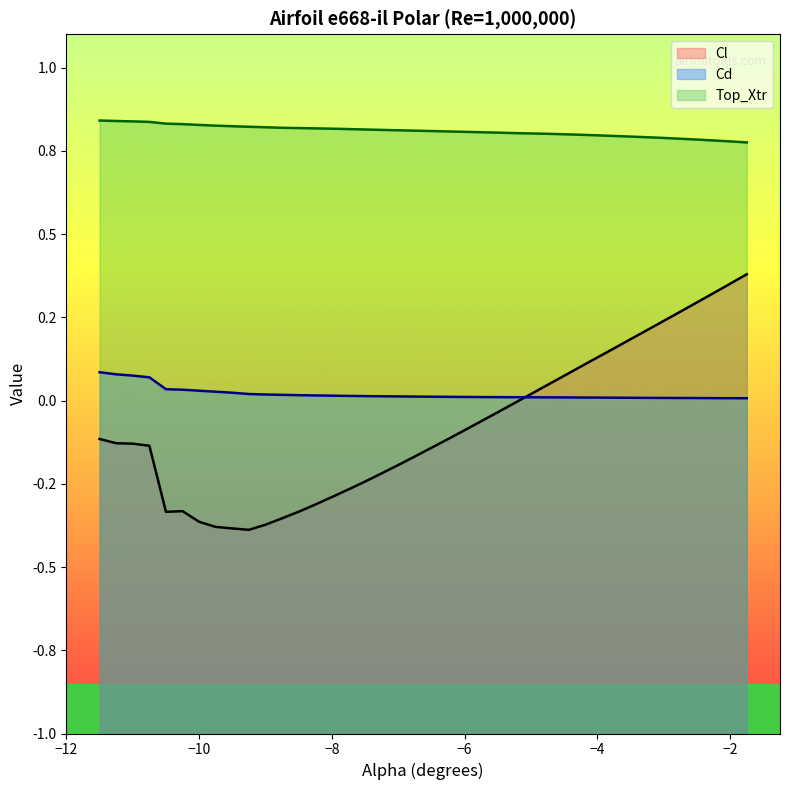

Rank the series at −10 from highest to lowest value.

Top_Xtr, Cd, Cl